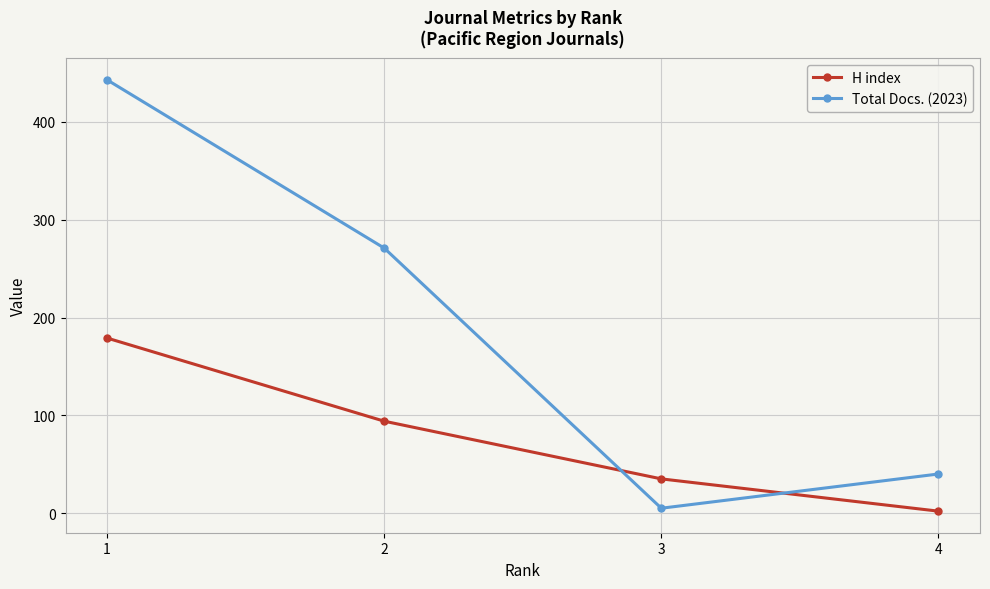

Reading left to right, transcribe all the data shown in this chart.

H index: 1=179	2=94	3=35	4=2
Total Docs. (2023): 1=443	2=271	3=5	4=40